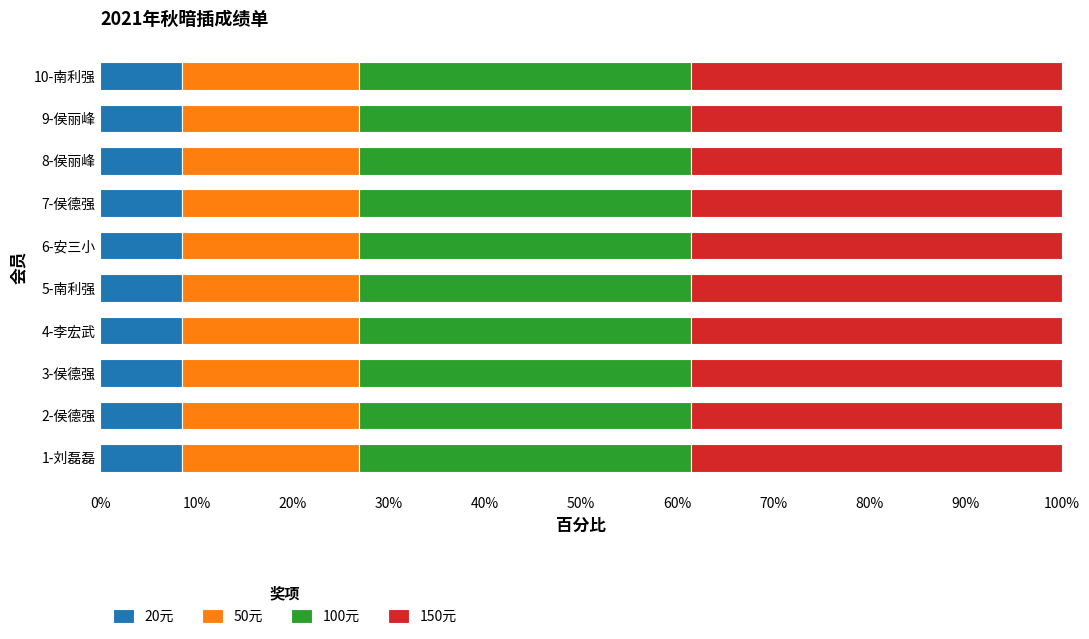

What is the lowest value of the 20元 series?

8.5